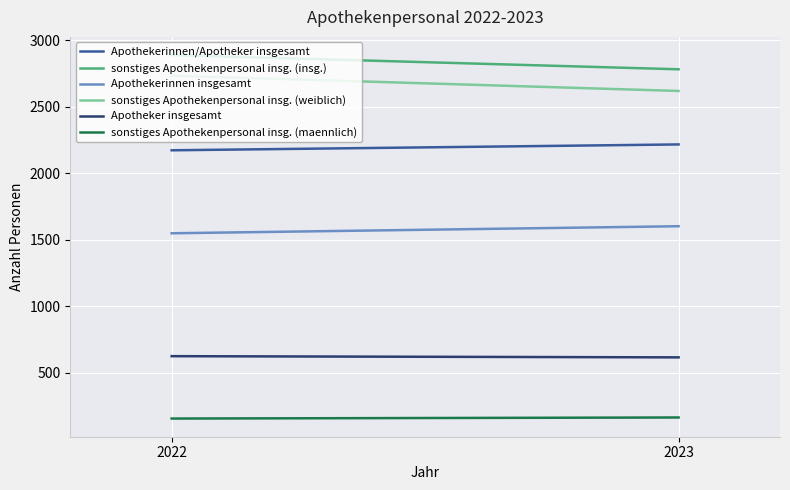

What is the total value across all series at 2022?

10120